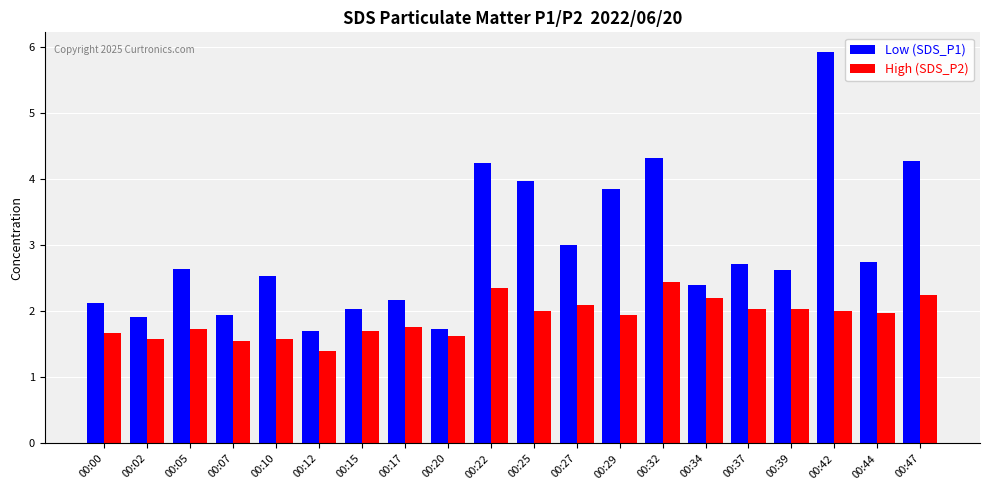

Count the number of categories in the chart.

20